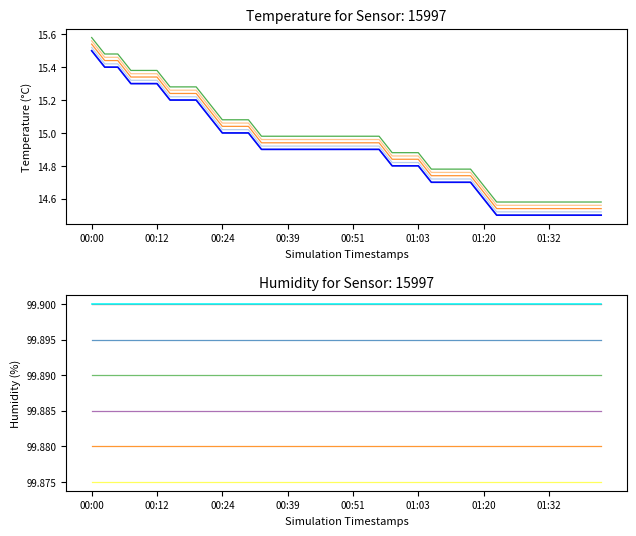

Is it true that the value at 00:12 is 15.3?

True